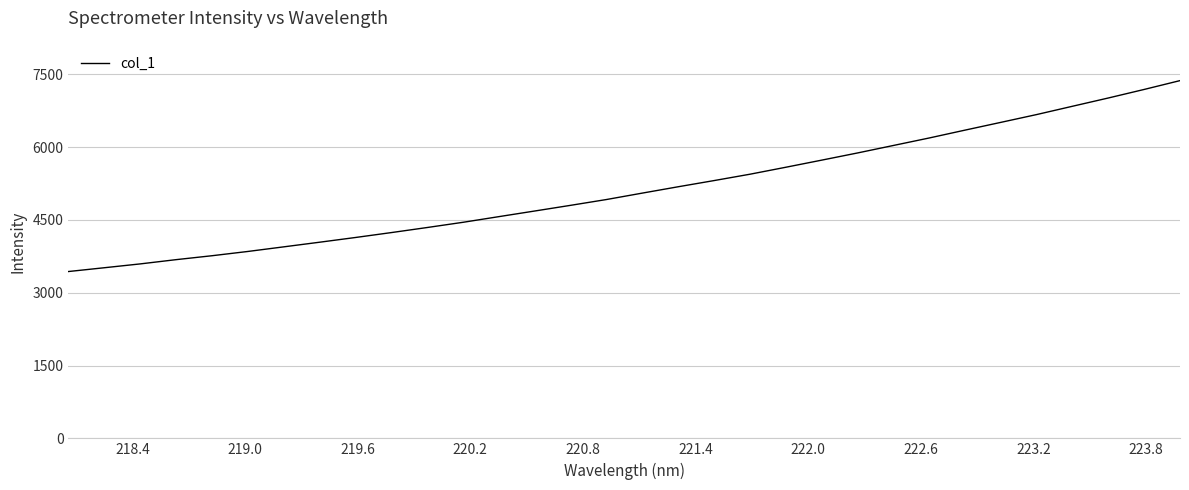

What is the minimum value shown in the chart?

3435.7